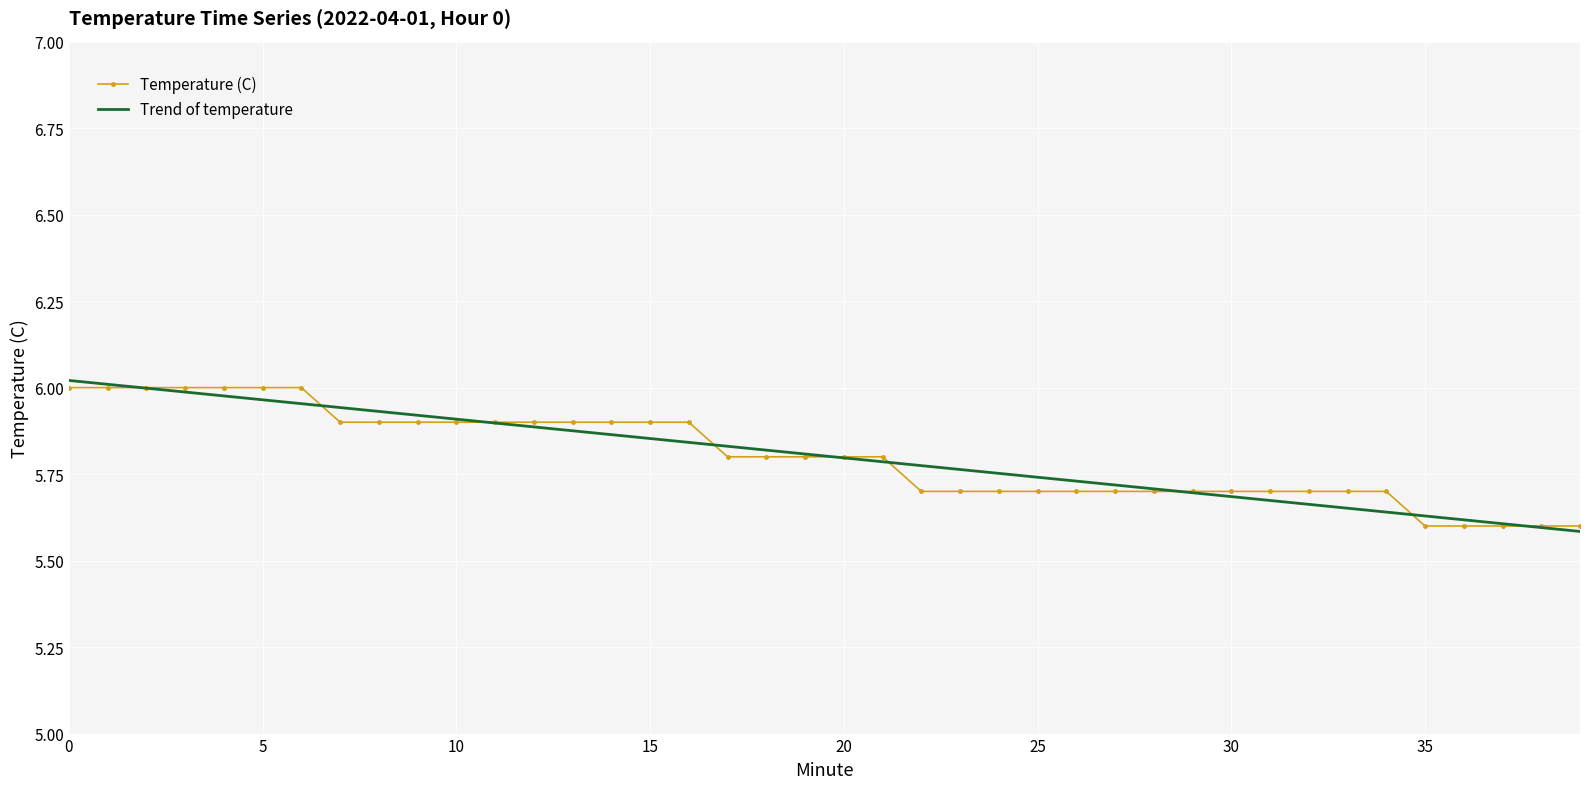

What are all the series names shown in the legend?

Temperature (C), Trend of temperature